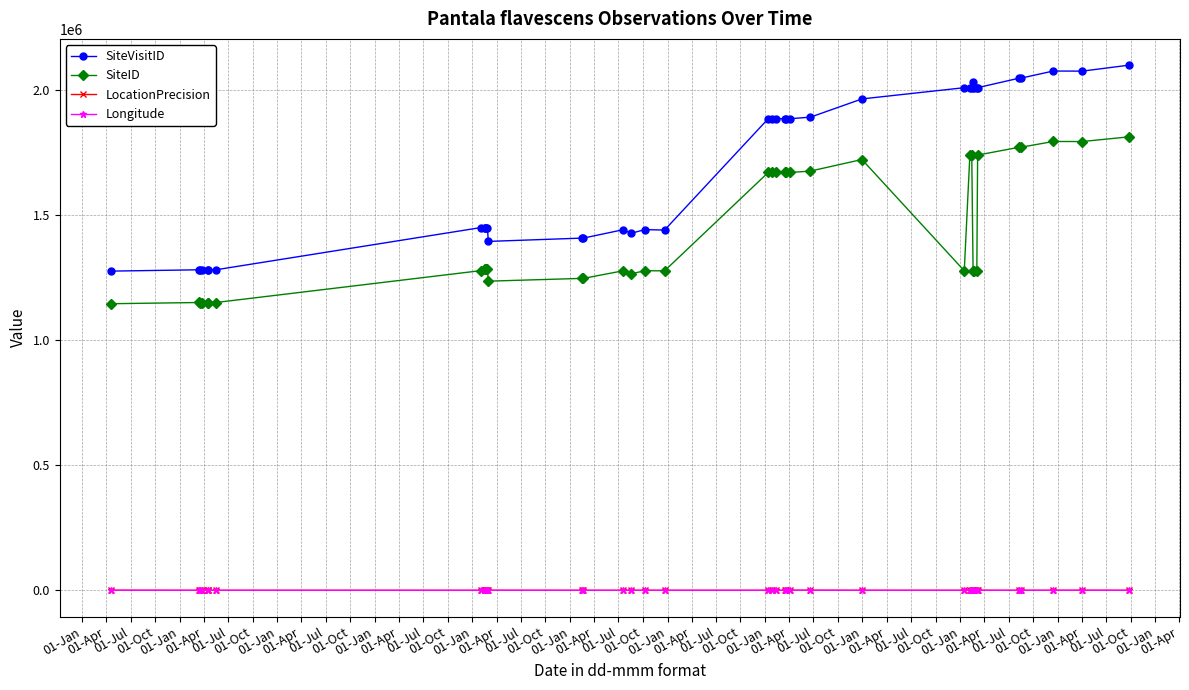

True or false: SiteID and Longitude intersect in this chart.

False